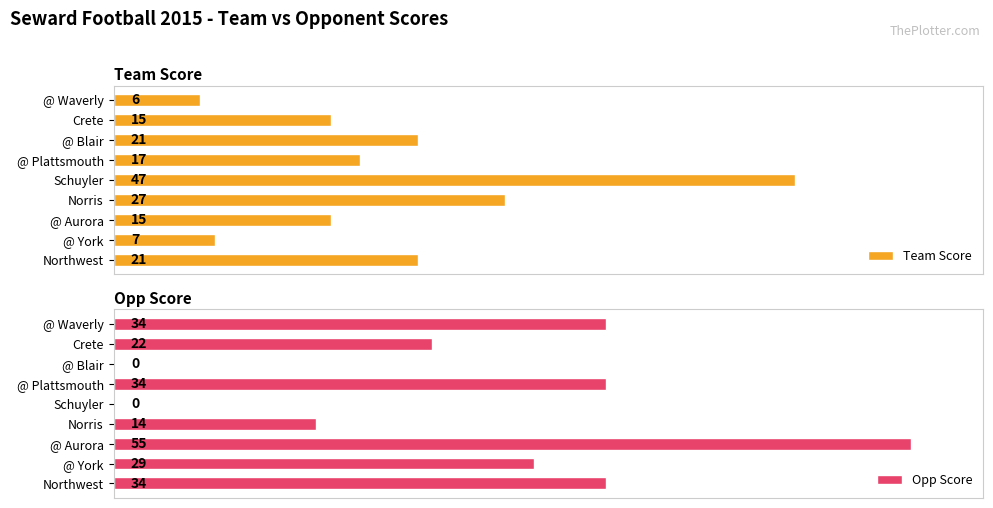

Which category has the highest value in the Team Score series?

Schuyler